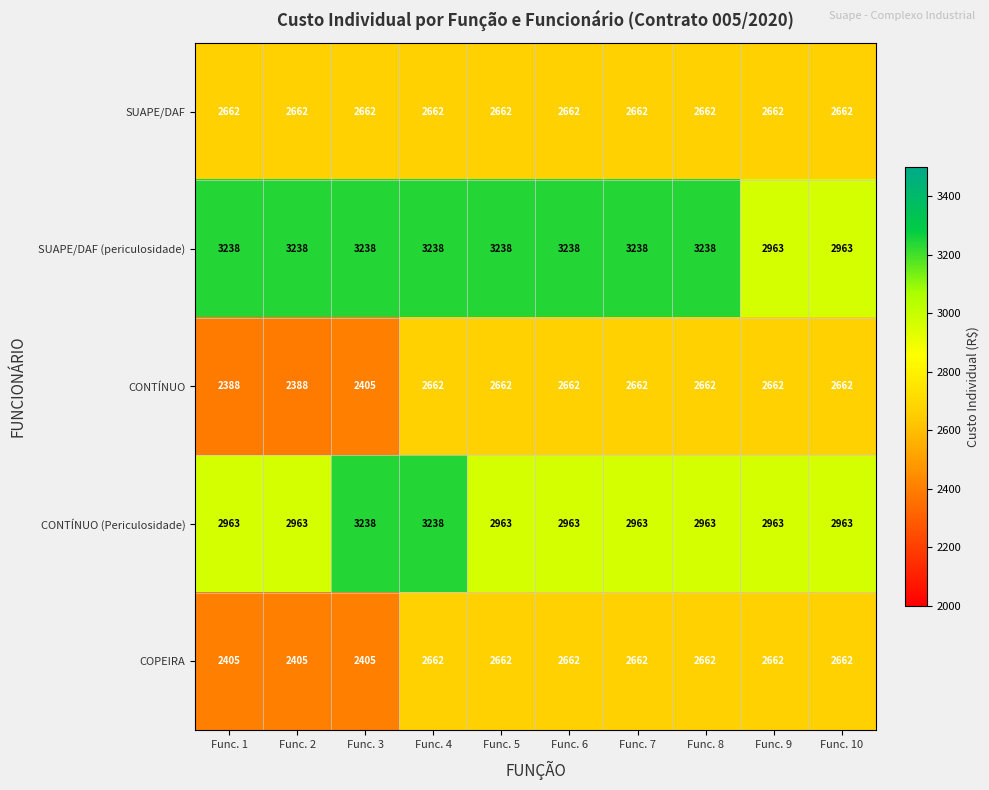

What is the average value of the SUAPE/DAF series?

2662